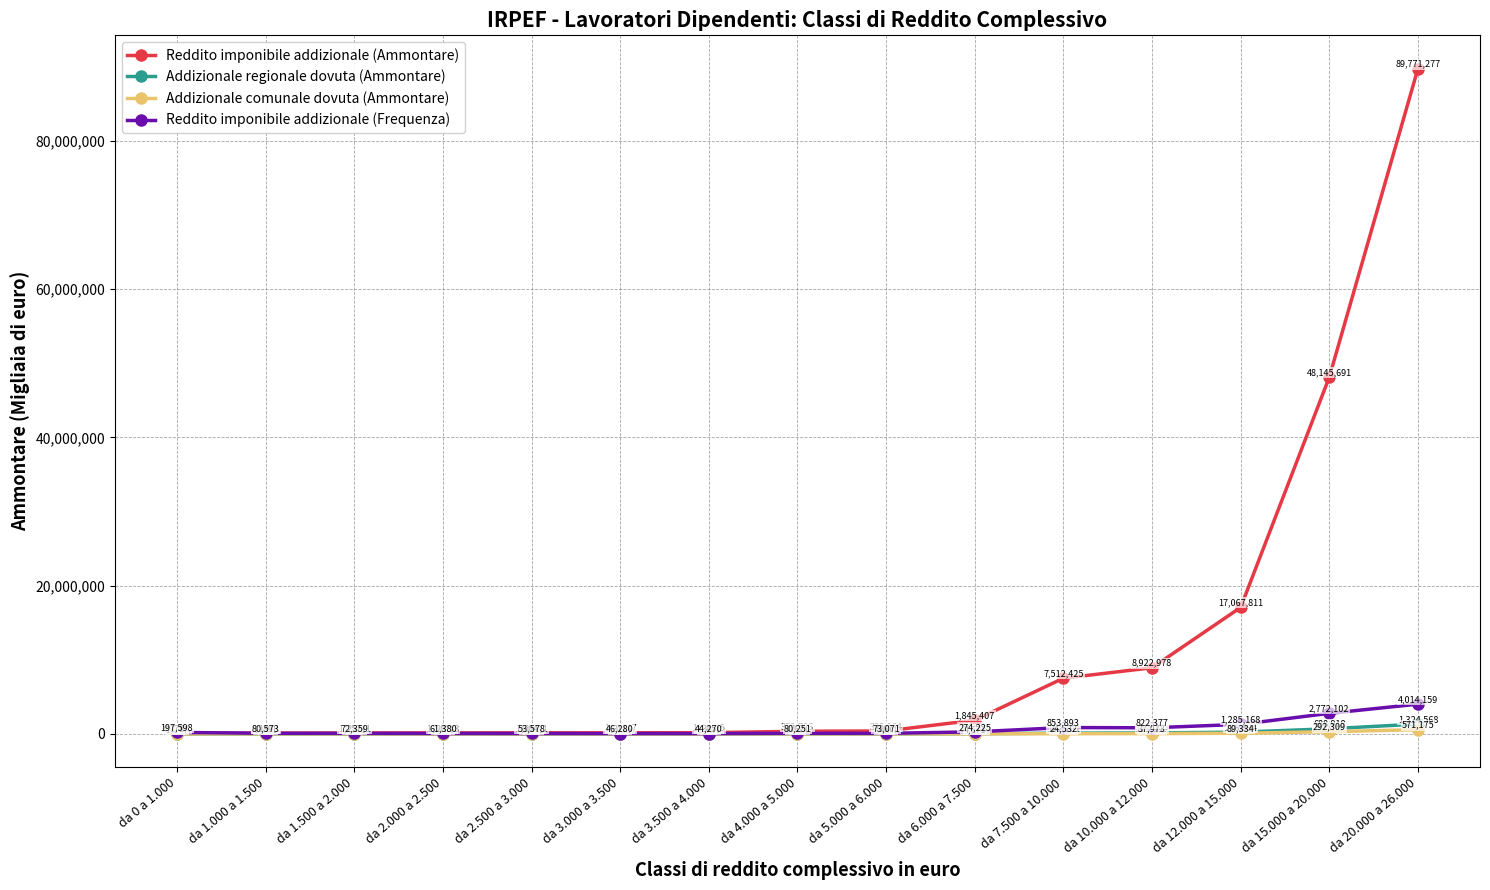

Between da 2.500 a 3.000 and da 20.000 a 26.000, which series saw the biggest shift?

Reddito imponibile addizionale (Ammontare)